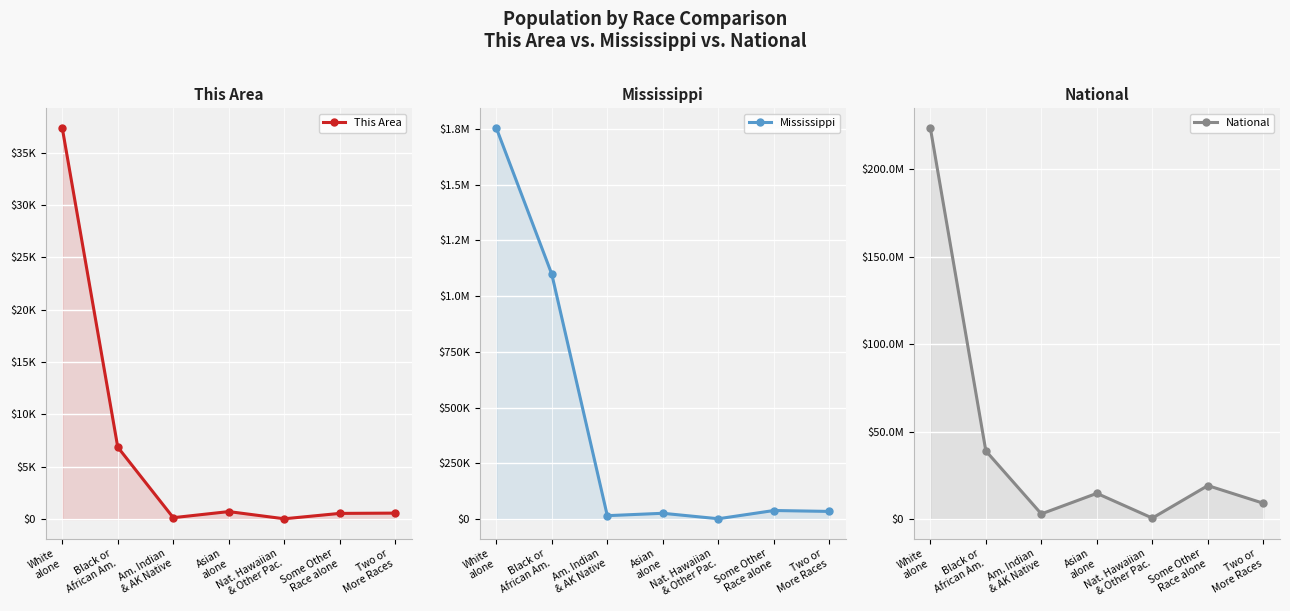

What is the total value across all series at Some Other
Race alone?

19146067